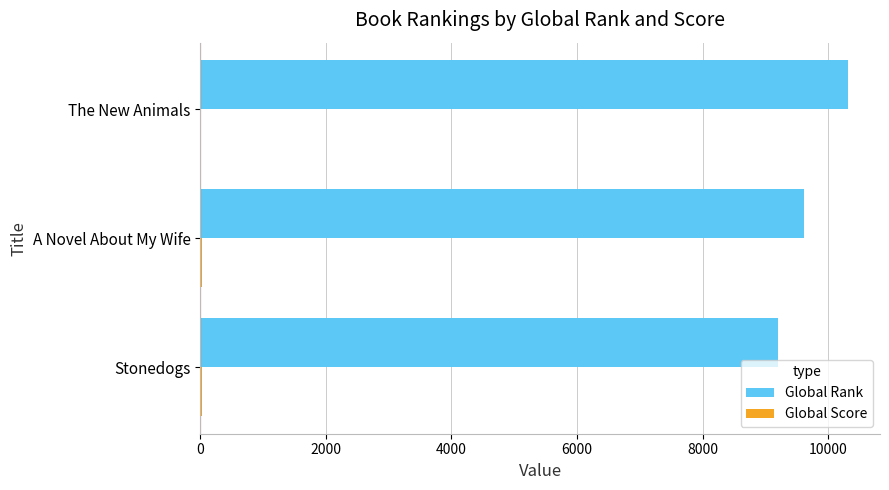

At which category does the chart reach its peak across all series?

The New Animals